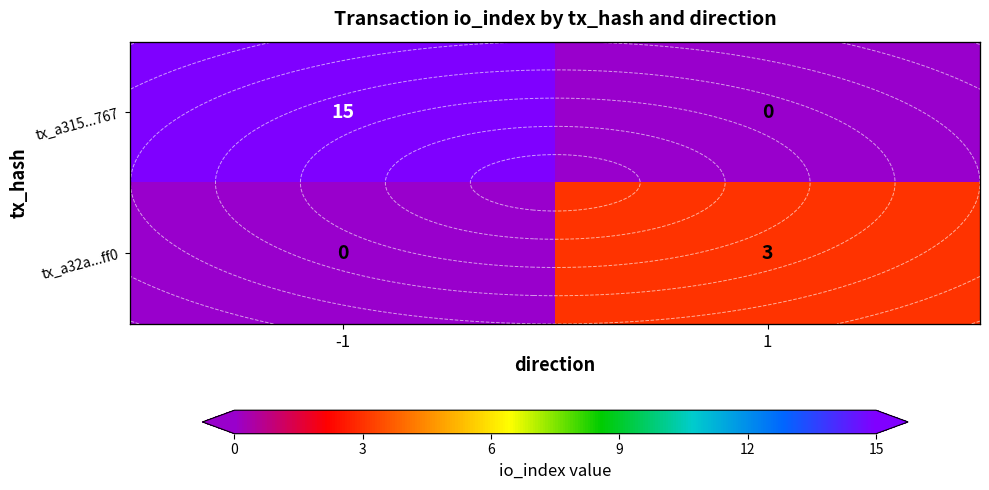

How many data points in tx_a32a...ff0 are less than 3?

1